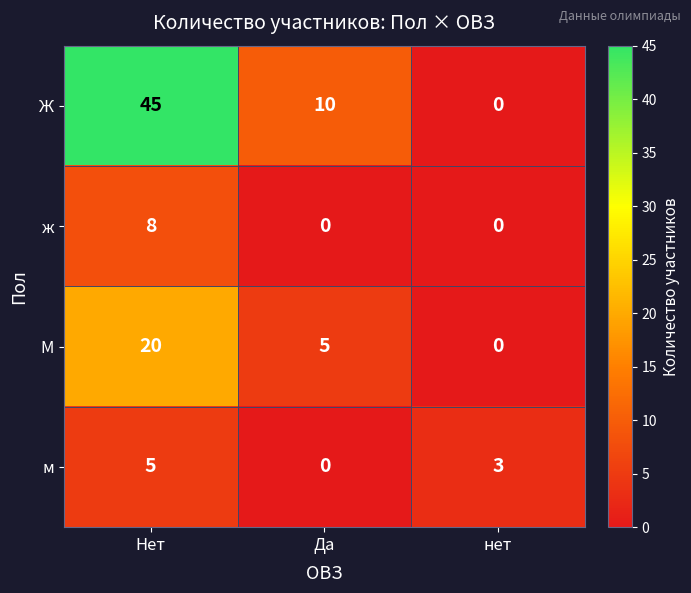

At which label does м first exceed 3?

Нет